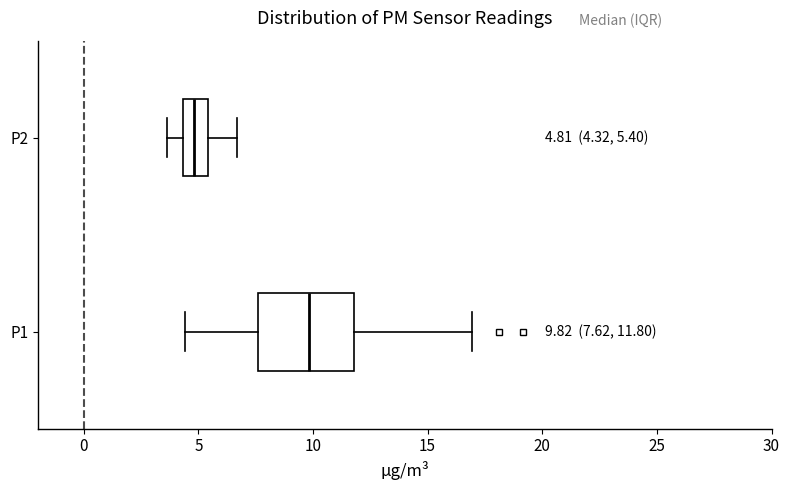

Which box's median line is the furthest to the left?

P2